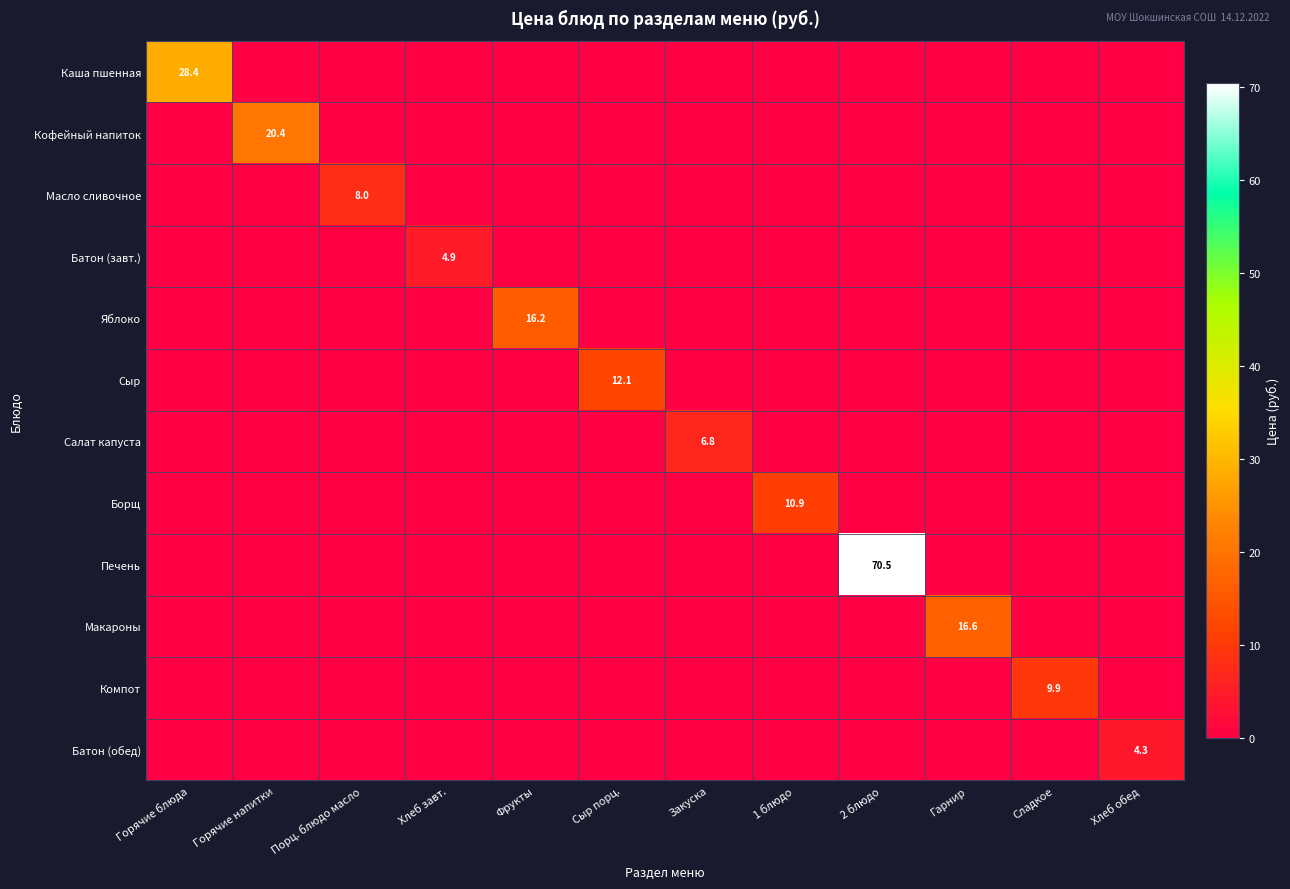

Is it true that Яблоко equals -10.4 at Хлеб завт.?

False